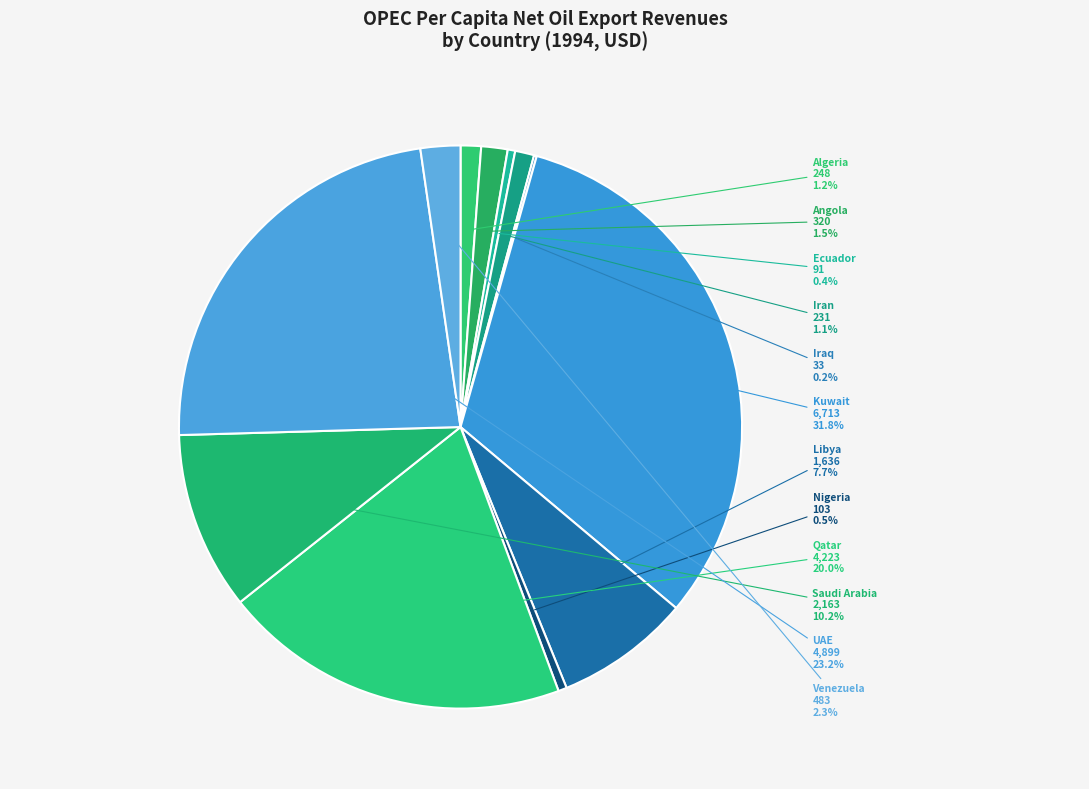

Is there a majority slice in this chart?

No